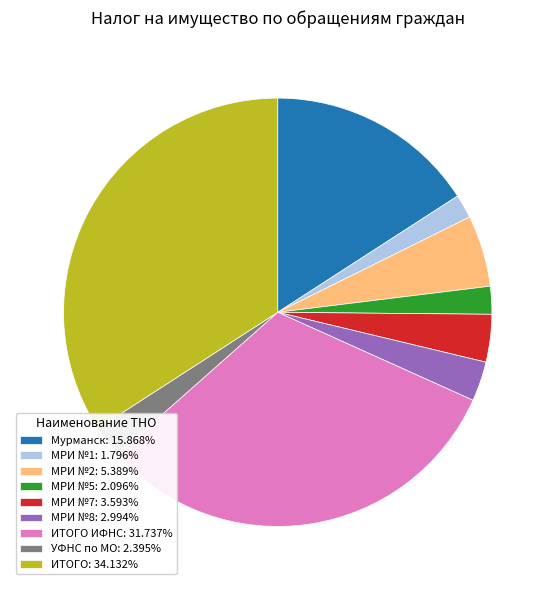

Count the number of slices in the pie.

9